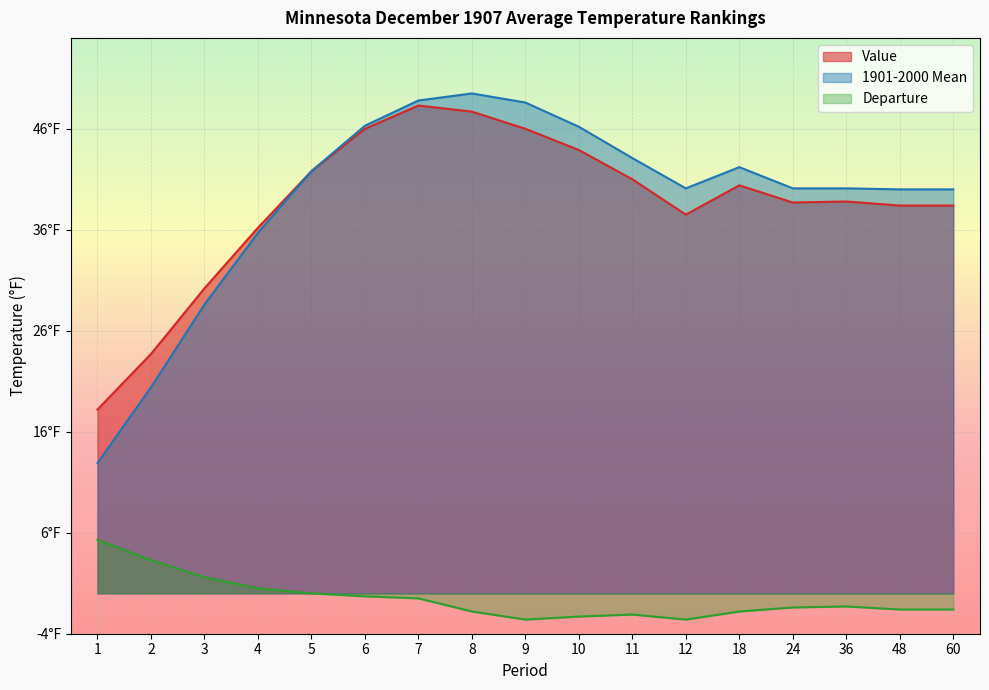

The Departure series shows -2.6 at 12. True or false?

True